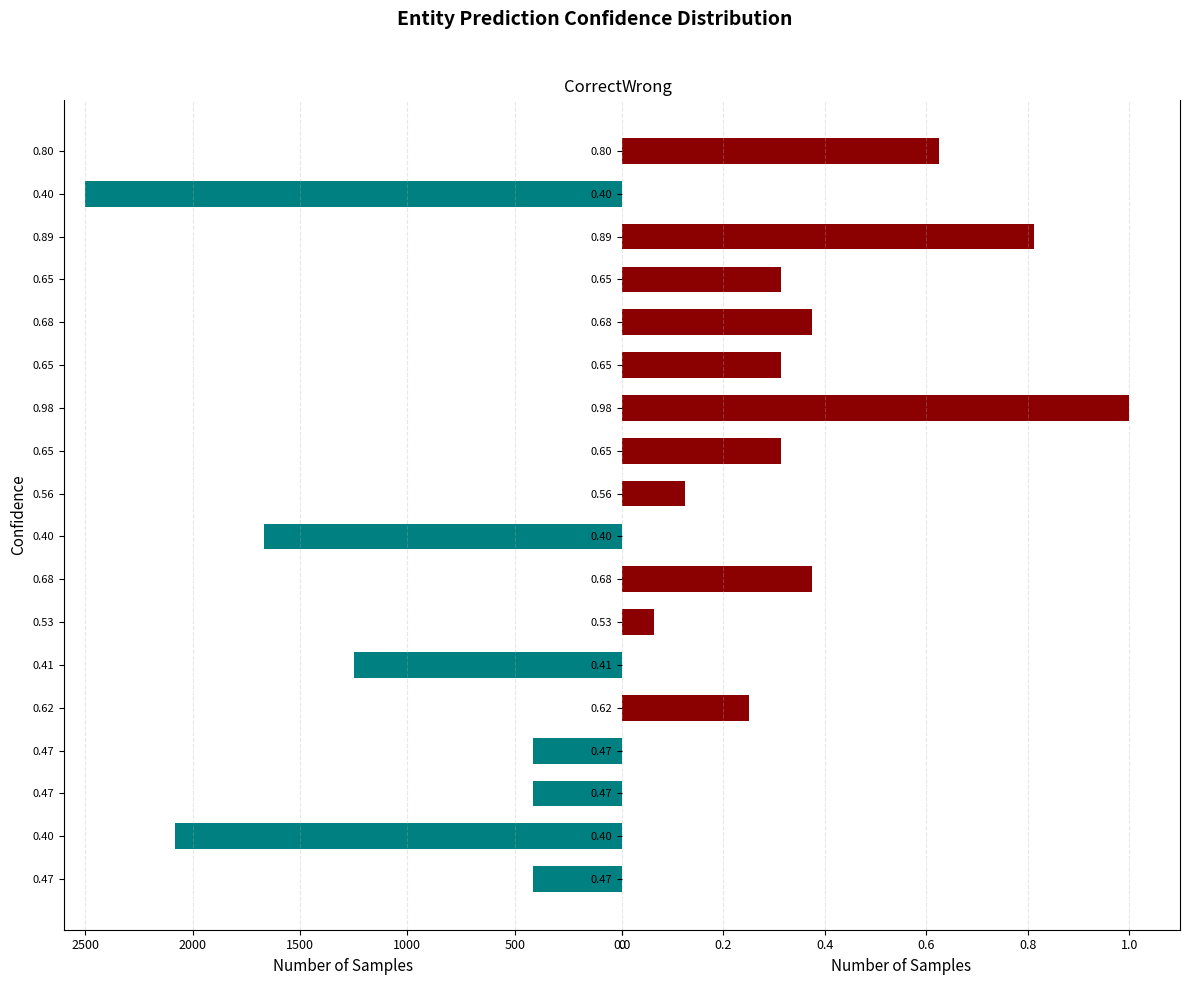

The value of Wrong at 0.40 is 0.0. True or false?

True